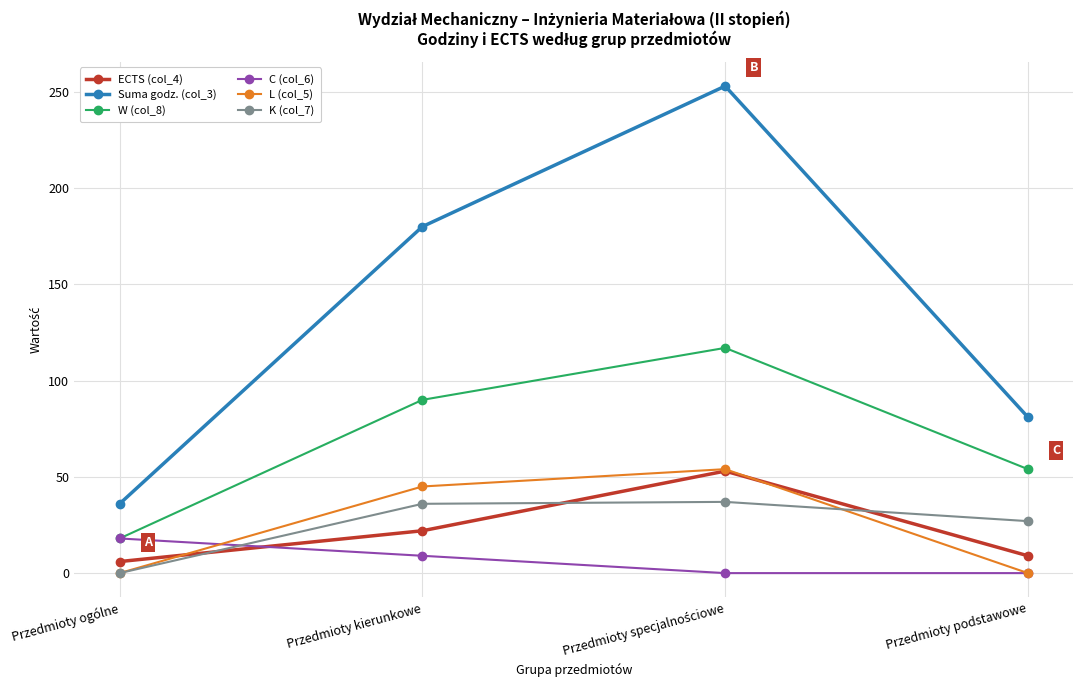

True or false: L (col_5) and W (col_8) cross at least once.

False